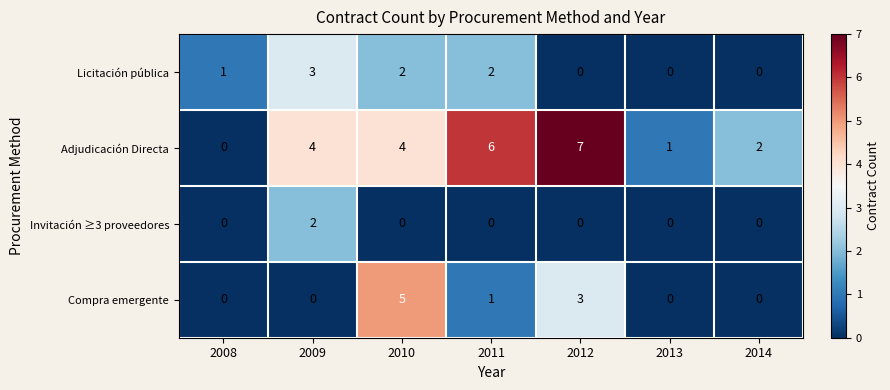

True or false: Compra emergente has a value of -2 at 2009.

False